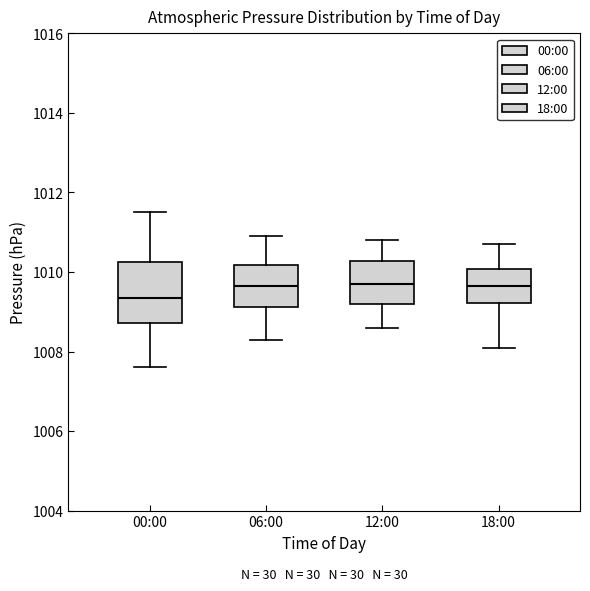

Reading left to right, transcribe this box plot: for each box, give where its median line is, the range the box spans, and where its two whiskers end, as read against the y-axis. The values are not printed on the chart, so give them approximately, as read against the axis.

00:00: median 1009.4, box 1008.8 to 1010.2, whiskers 1007.6 to 1011.6
06:00: median 1009.6, box 1009.2 to 1010.2, whiskers 1008.4 to 1011.0
12:00: median 1009.8, box 1009.2 to 1010.2, whiskers 1008.6 to 1010.8
18:00: median 1009.6, box 1009.2 to 1010.0, whiskers 1008.2 to 1010.8